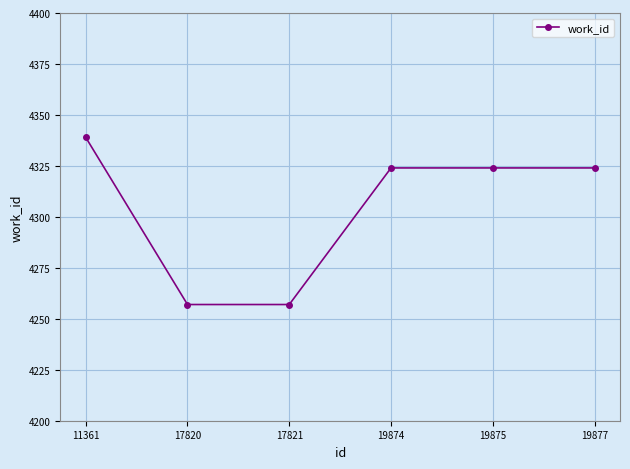

What is the value of the 4th point from the left?

4324